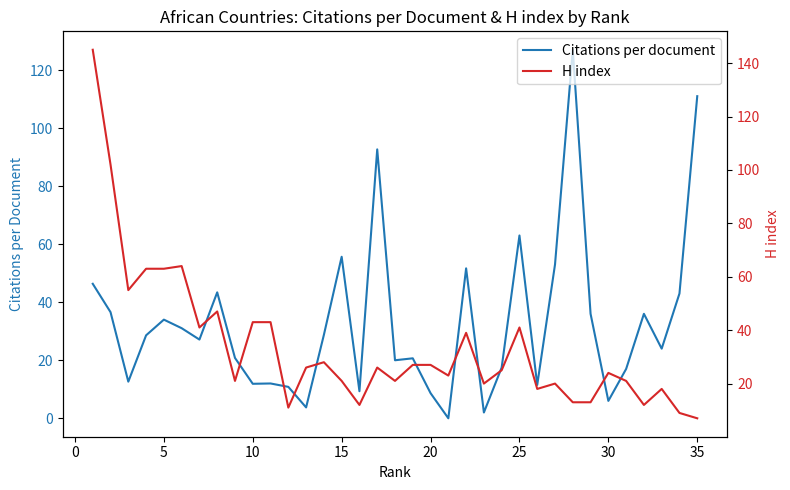

What is the maximum value for Citations per document?

127.0